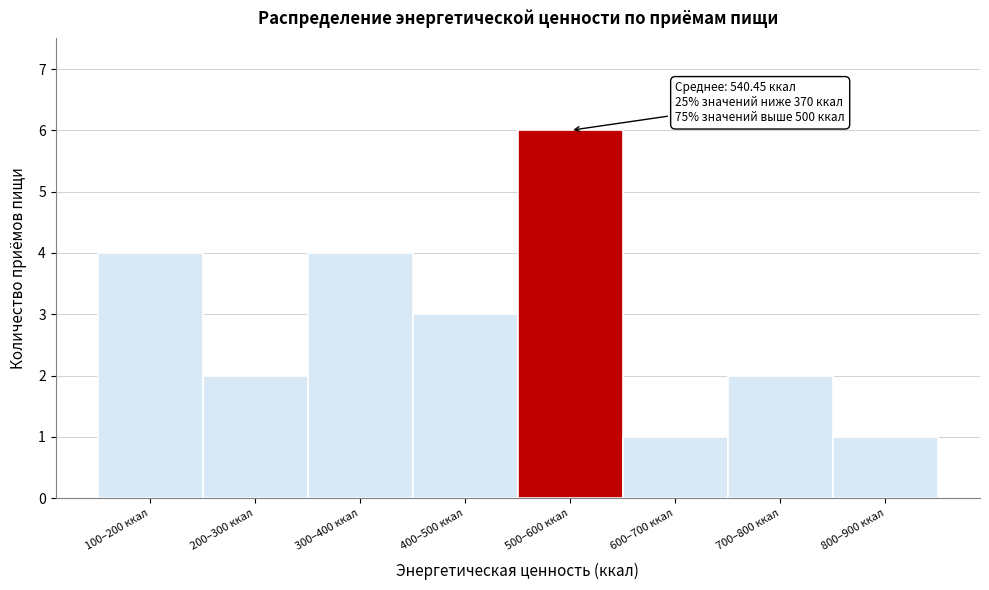

Reading right to left, list all the values displayed in this chart.

1	2	1	6	3	4	2	4